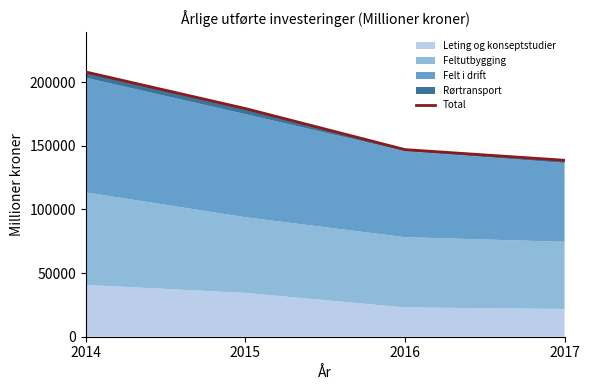

Read the value at 2016.

147057